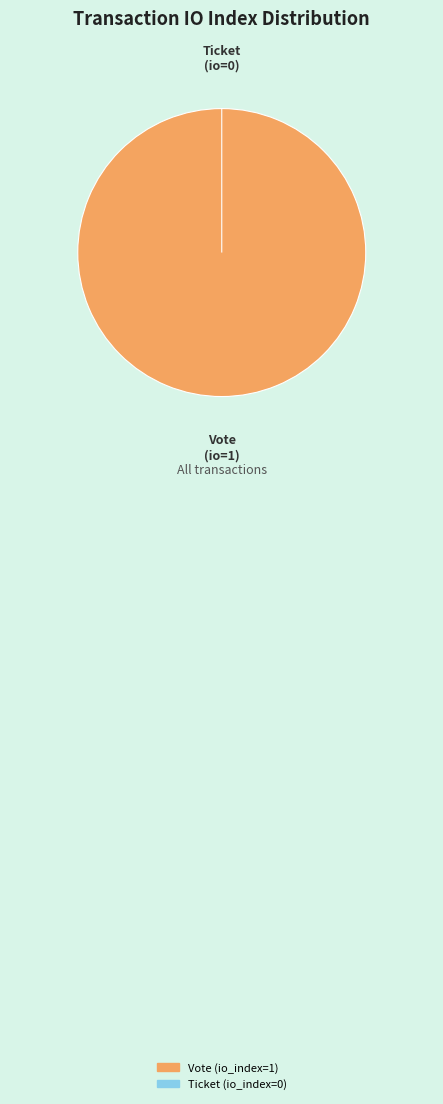

To the nearest percent, what is the difference between the Vote (io_index=1) and Ticket (io_index=0) slice percentages?

100%